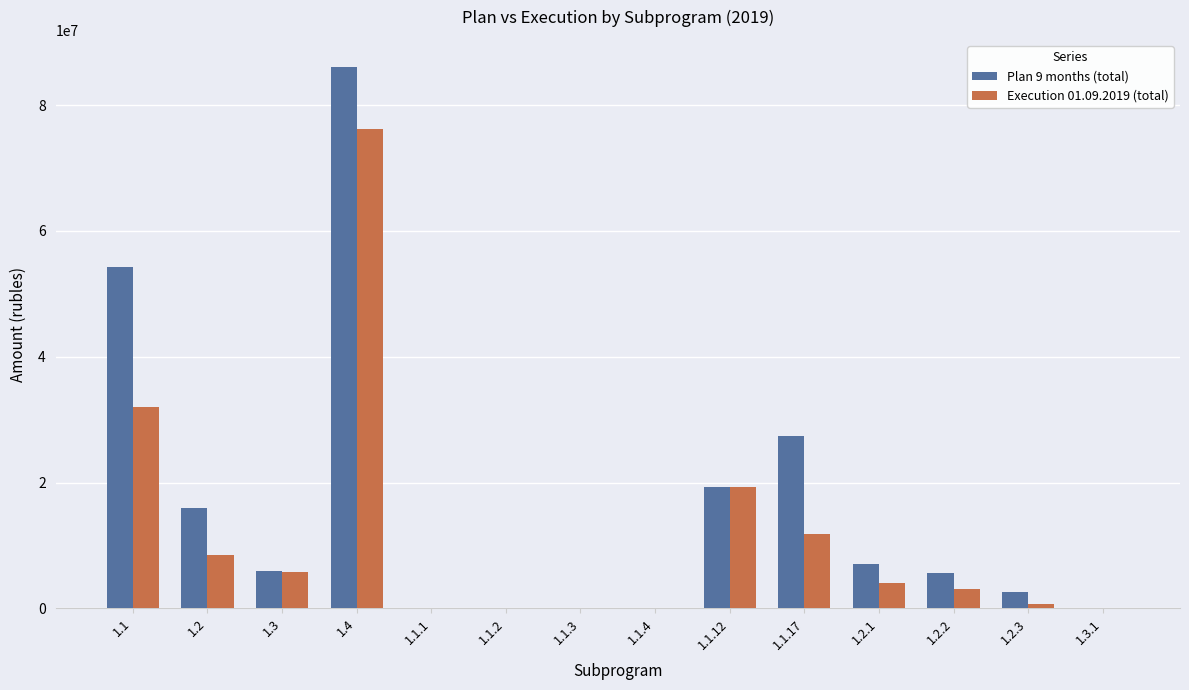

Which series has the widest spread of values?

Plan 9 months (total)